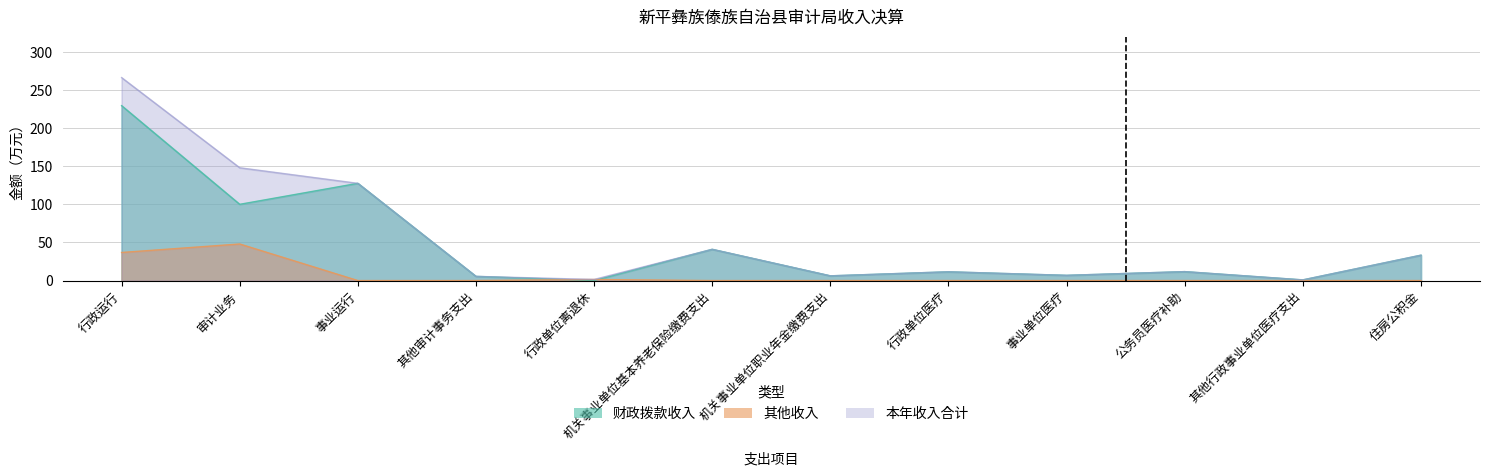

What position from the left is 行政运行?

1